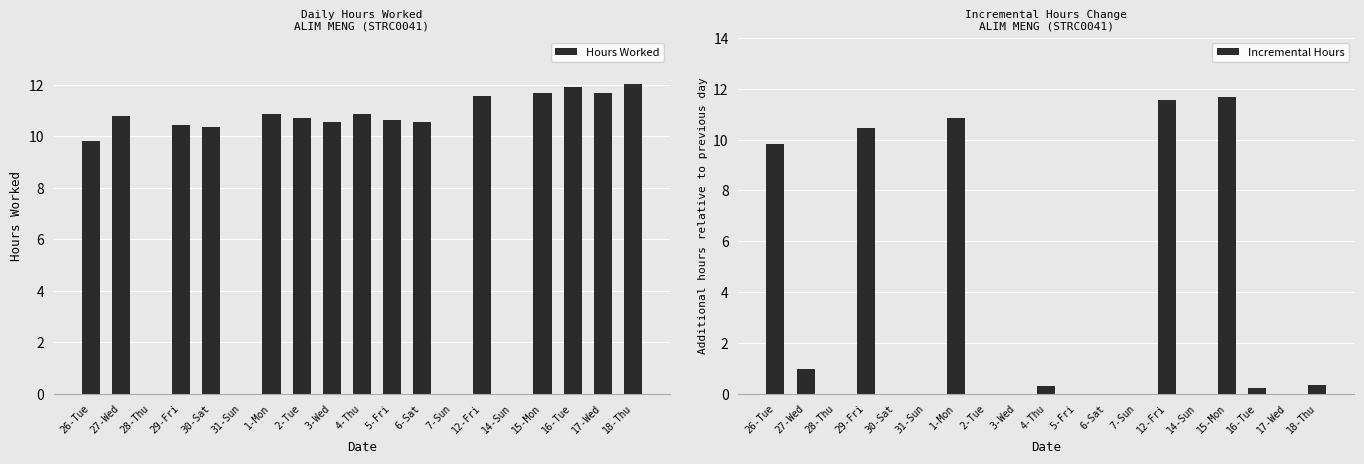

Where is Incremental Hours nearest to the value 5?

27-Wed